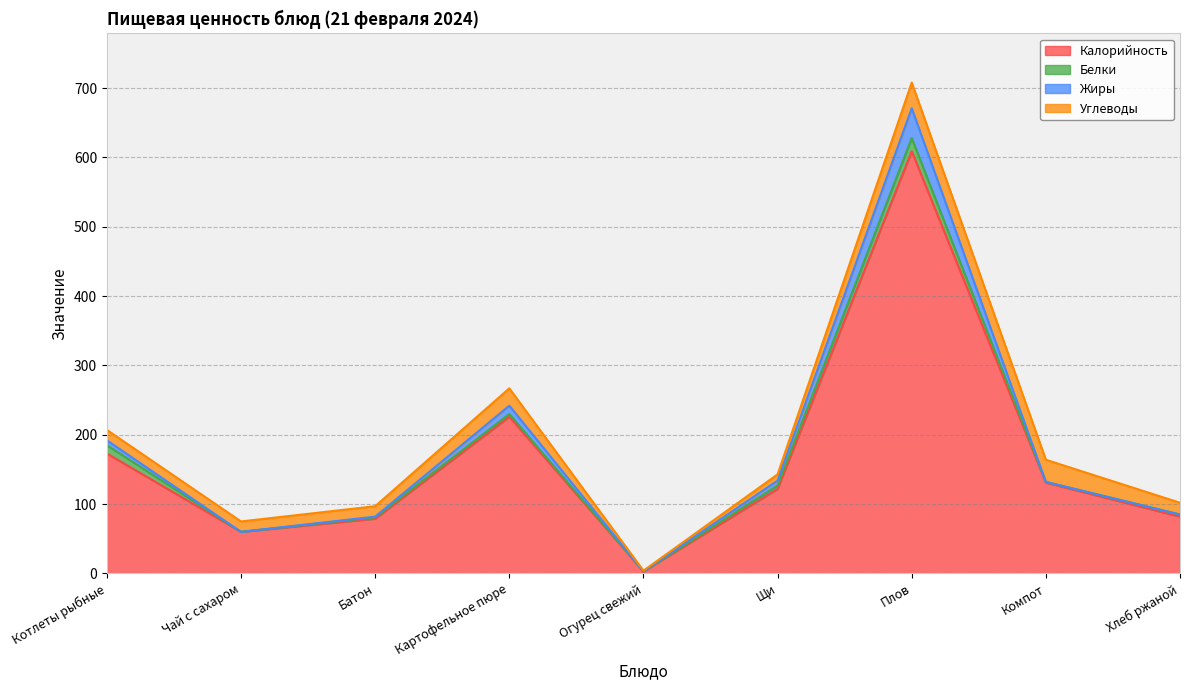

Which category has the highest value in the Жиры series?

Плов